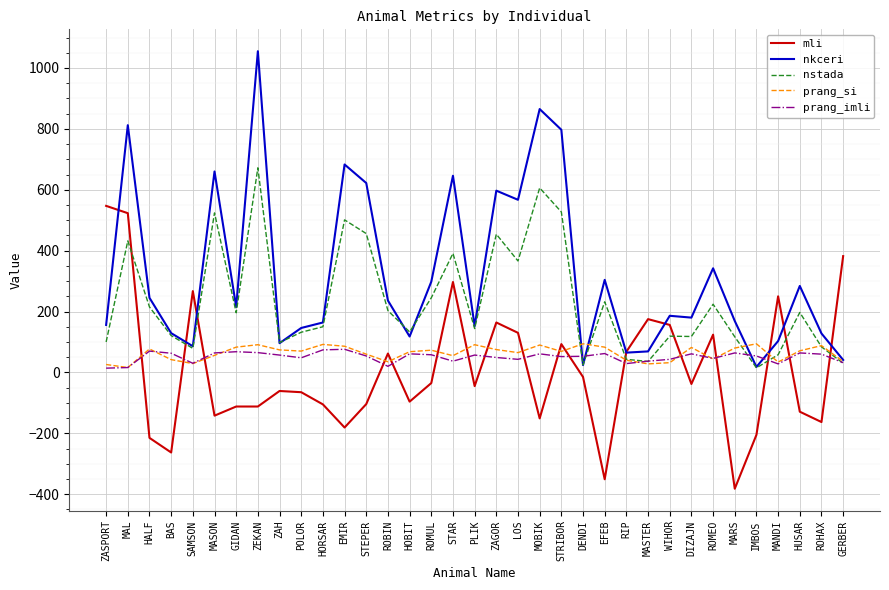

At which category does mli reach its first local valley?

BAS